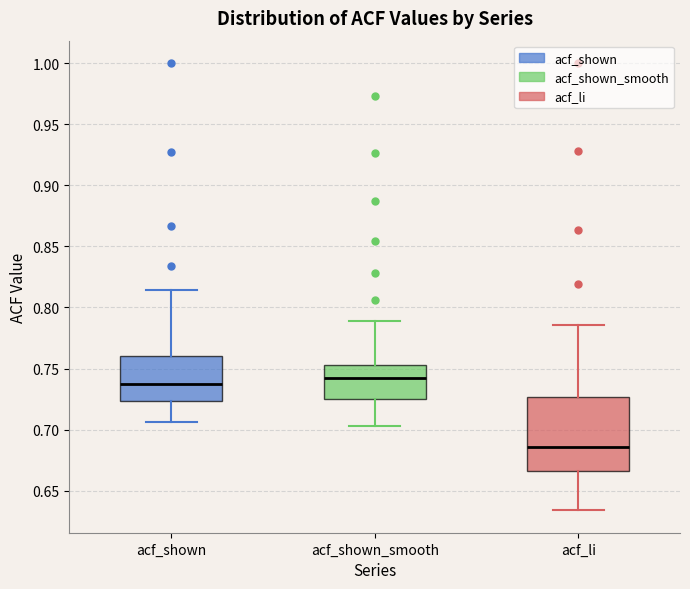

Reading left to right, read every box against the y-axis: the position of its median line, the range the box covers, and the ends of its whiskers. The values are not printed on the chart, so give them approximately, as read against the axis.

acf_shown: median 0.735, box 0.725 to 0.760, whiskers 0.705 to 0.815
acf_shown_smooth: median 0.740, box 0.725 to 0.755, whiskers 0.705 to 0.790
acf_li: median 0.685, box 0.665 to 0.725, whiskers 0.635 to 0.785